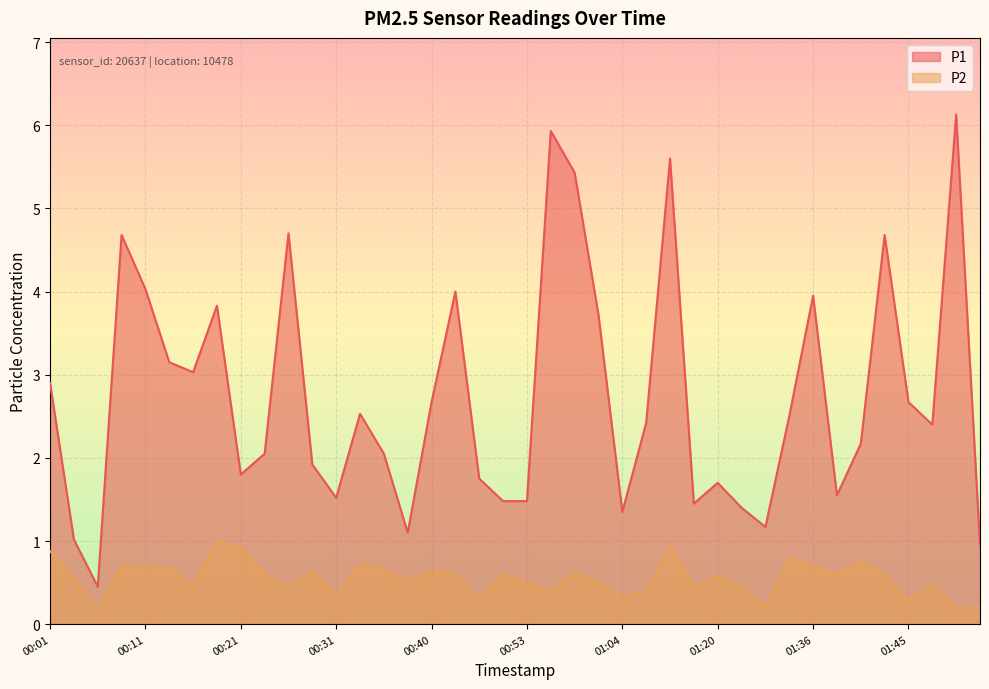

Which series has the largest range (max minus min)?

P1